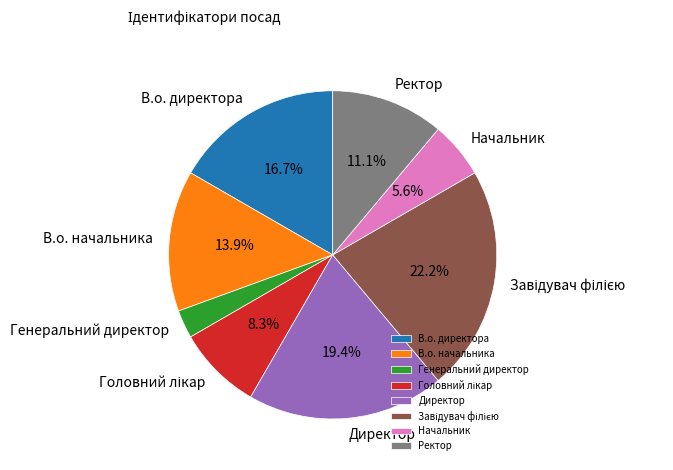

To the nearest percent, what portion does Начальник represent?

6%